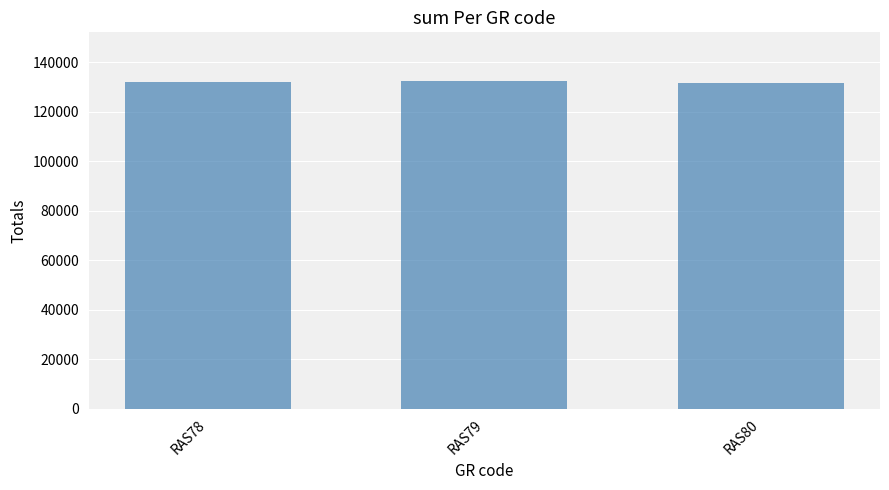

What is the sum of all values?

396137